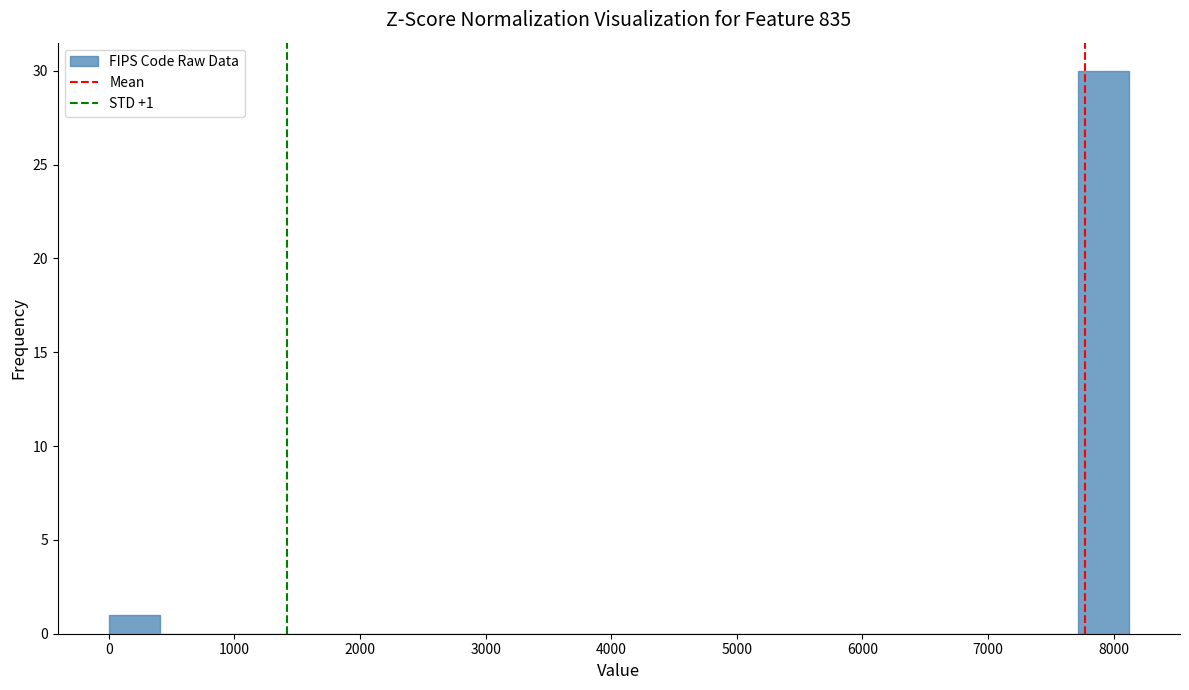

Over which range of the x-axis is the bar tallest?

7700 to 8100